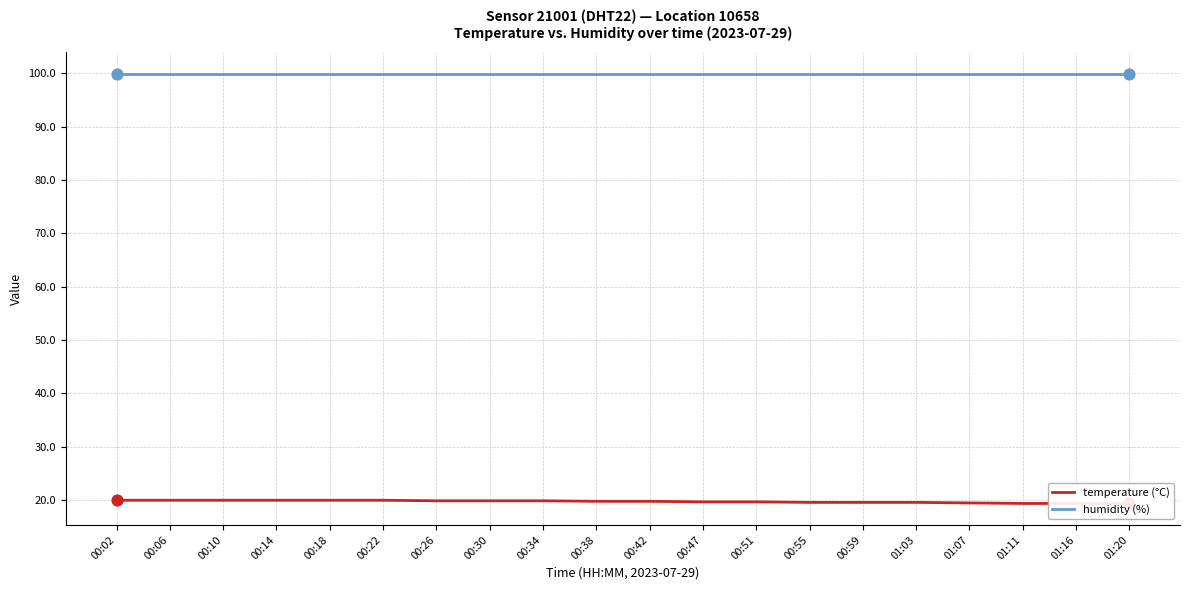

At how many categories does at least one series exceed 39?

20